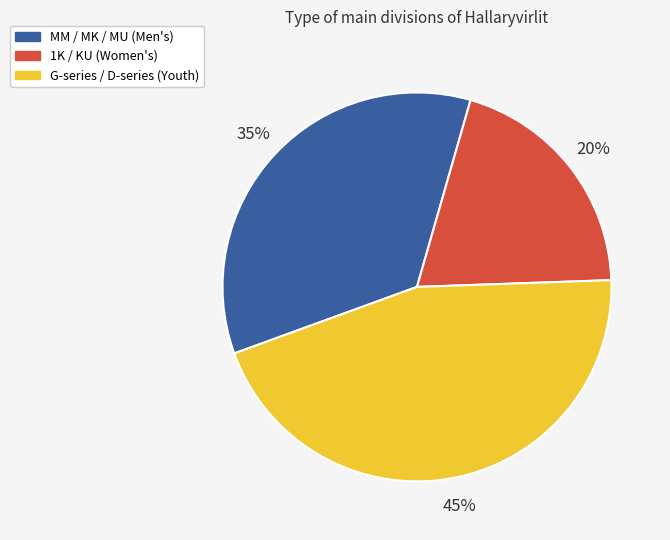

Does any single category account for the majority?

No